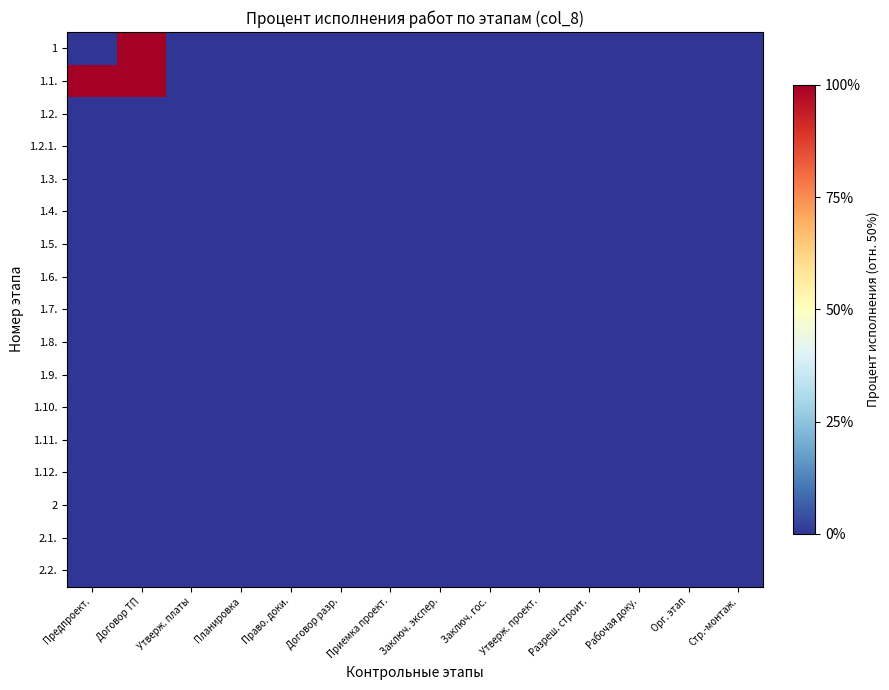

What is the smallest value displayed?

-50